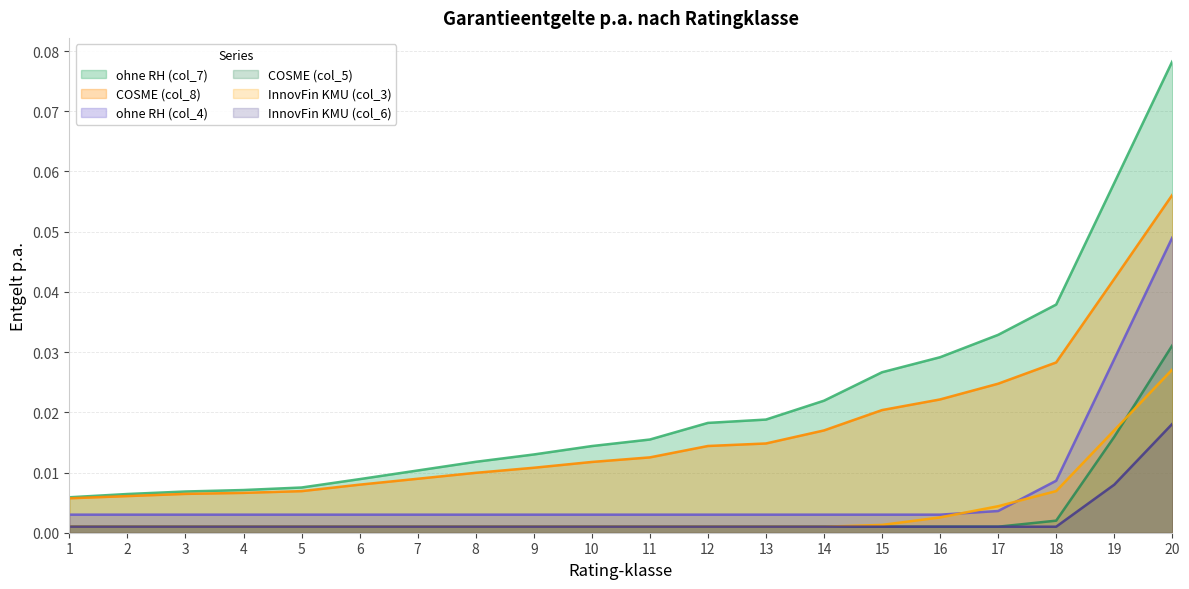

Does the chart display data point markers on the line(s)?

No